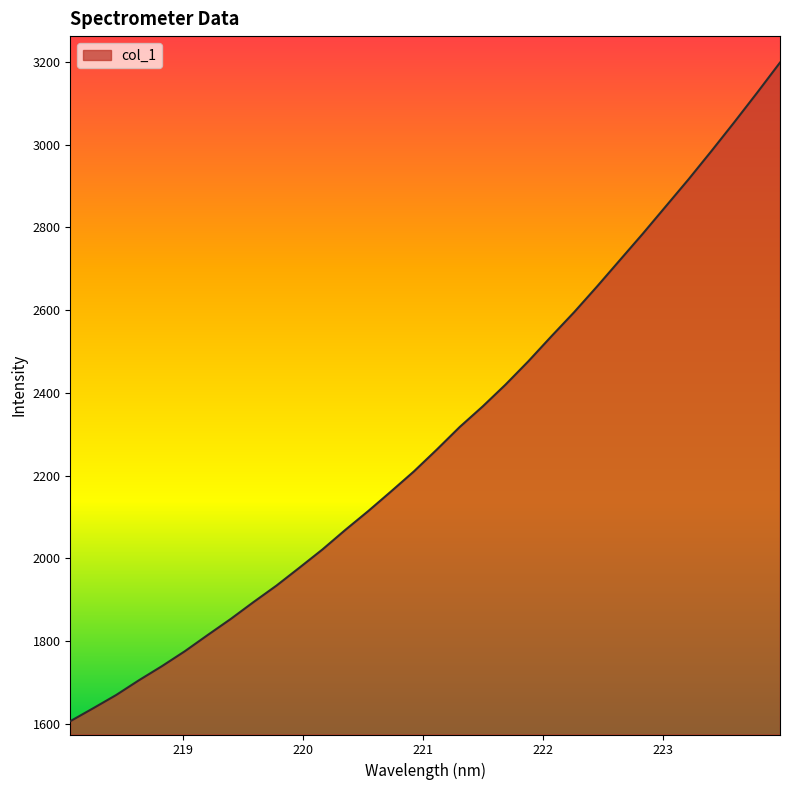

Count the number of categories in the chart.

32